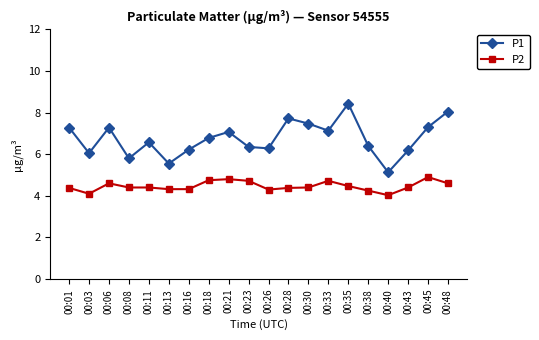

Between 00:06 and 00:48, which series saw the biggest shift?

P1